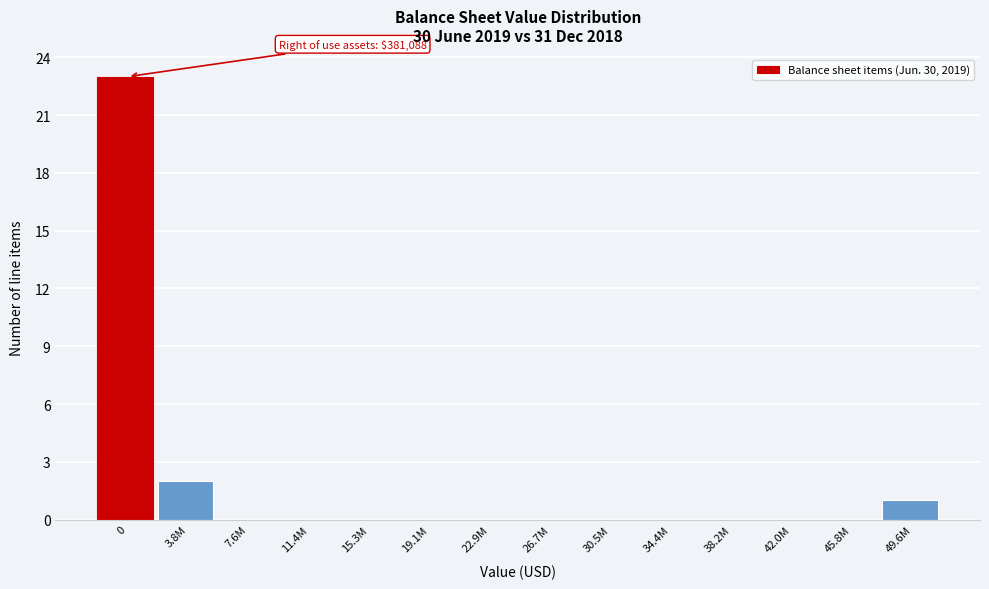

Reading left to right, extract all data points from this chart.

0=23	3.8M=2	7.6M=0	11.4M=0	15.3M=0	19.1M=0	22.9M=0	26.7M=0	30.5M=0	34.4M=0	38.2M=0	42.0M=0	45.8M=0	49.6M=1